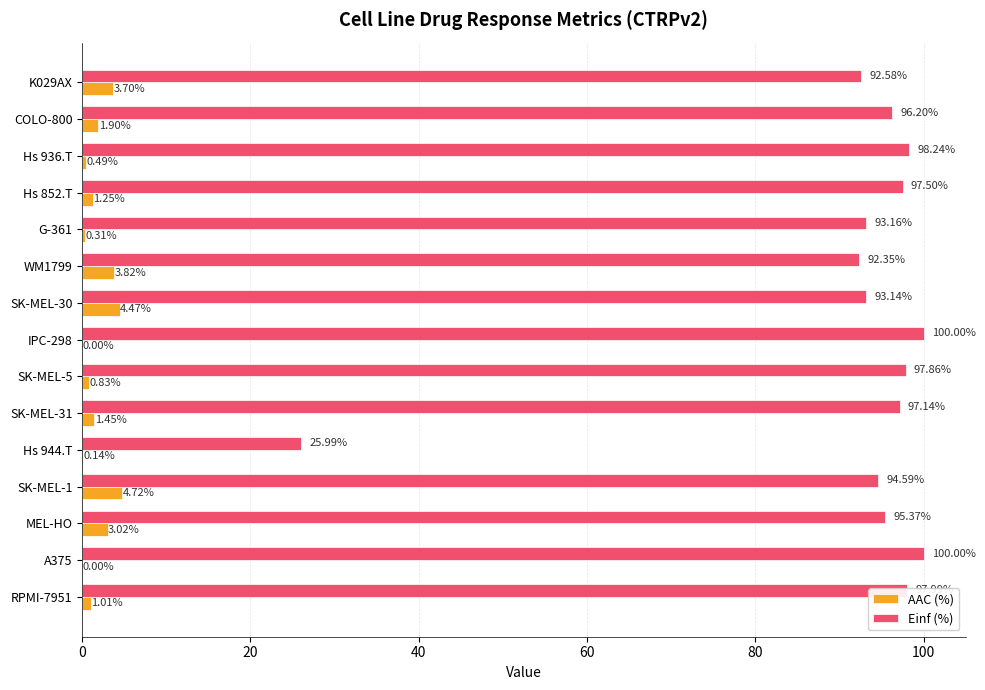

Which series has the largest total across all categories?

Einf (%)